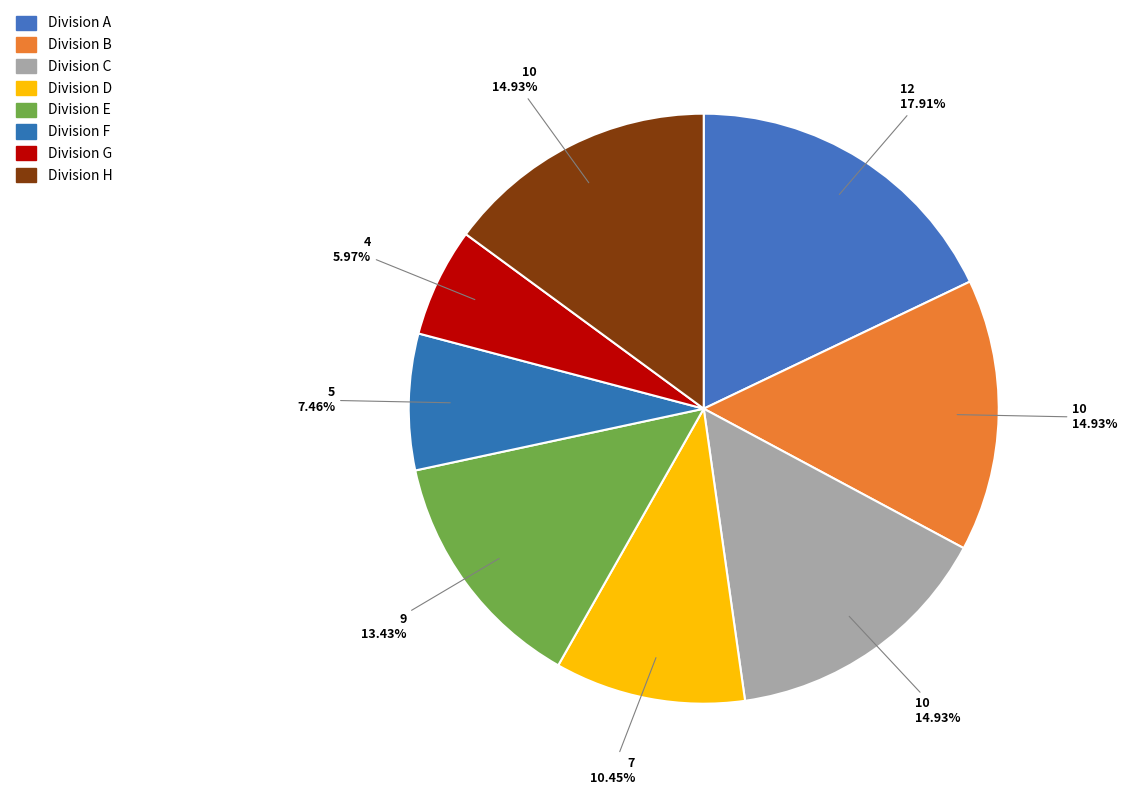

Count the number of slices in the pie.

8